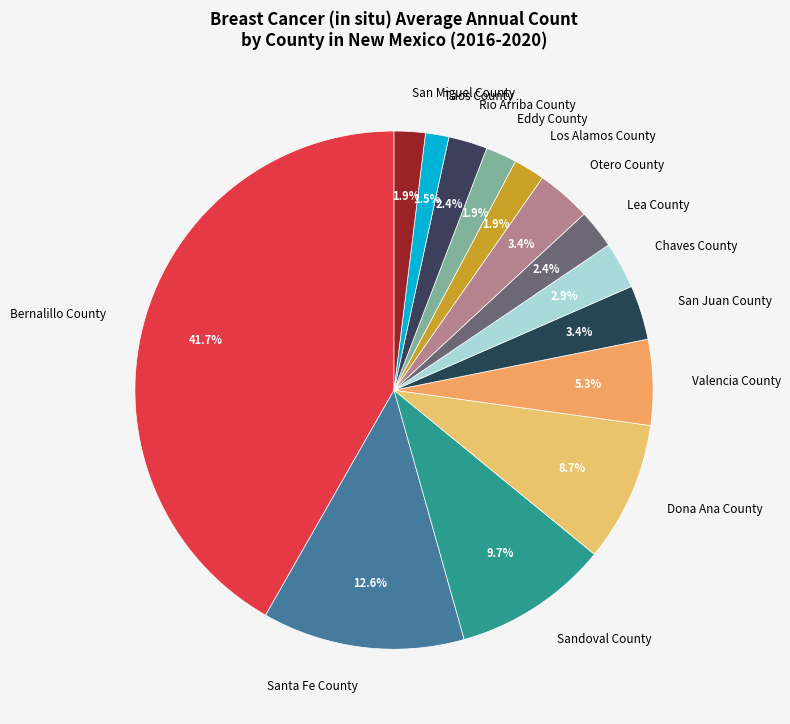

Which has a higher value, Rio Arriba County or Santa Fe County?

Santa Fe County